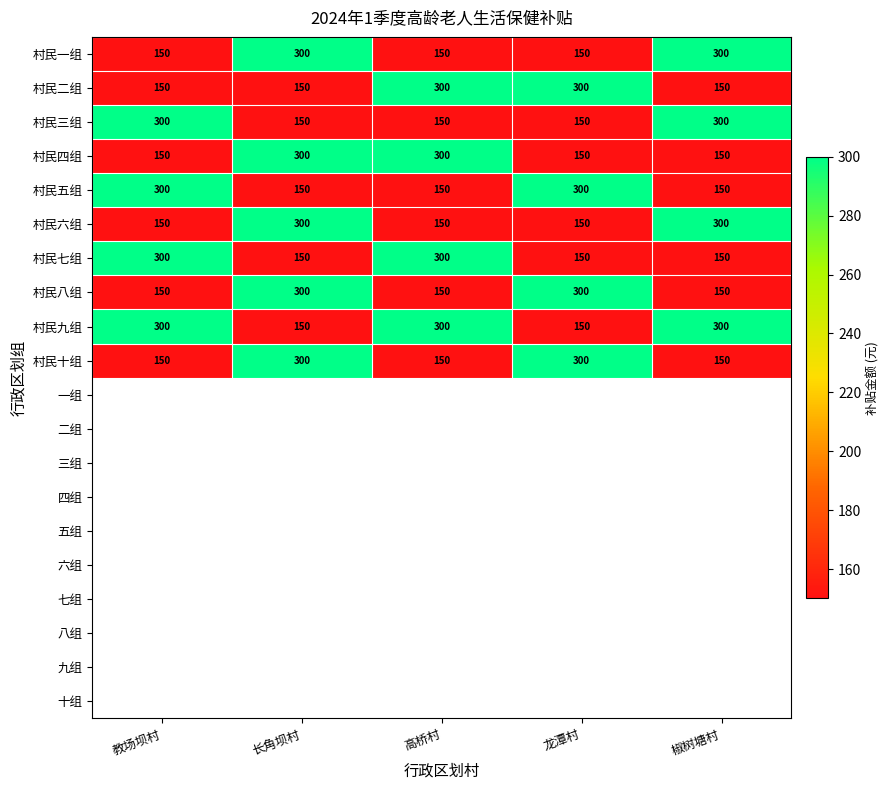

What is the greatest value displayed?

300